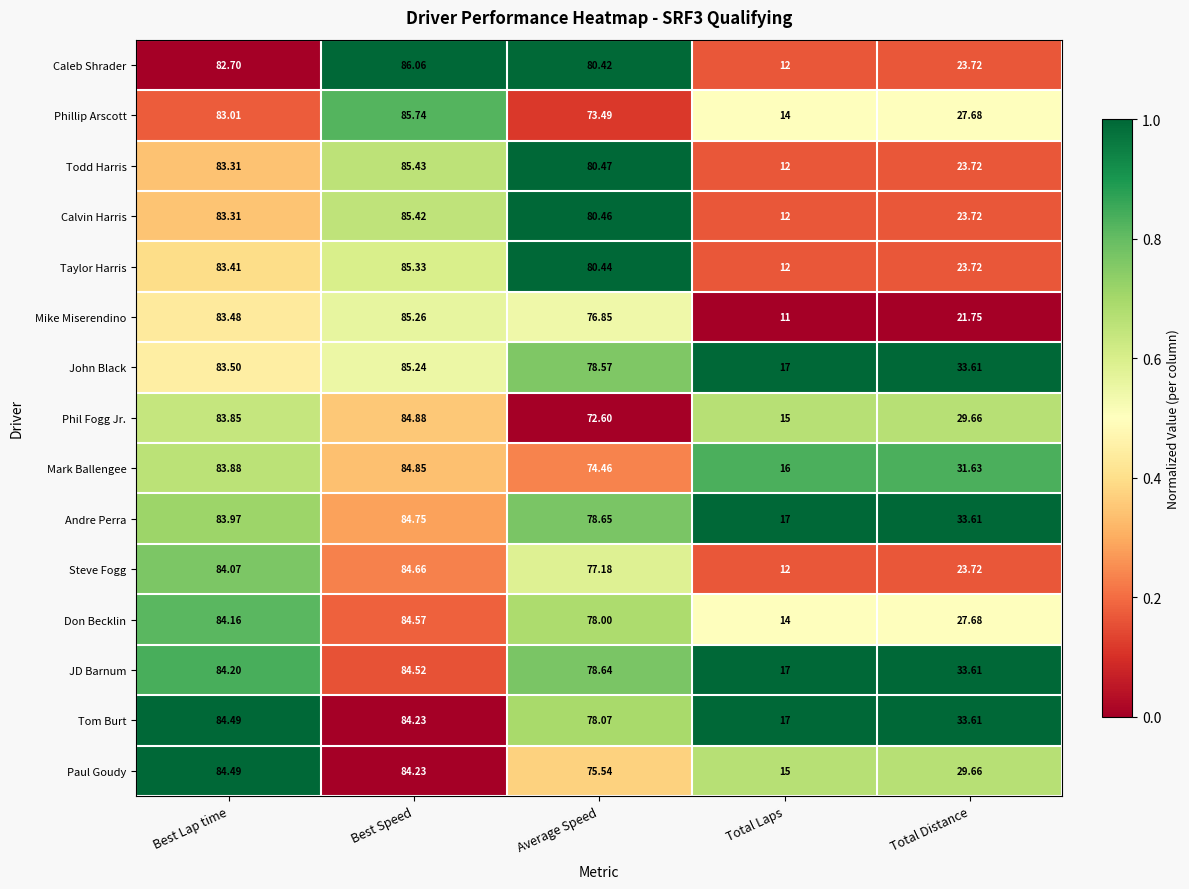

Between Best Speed and Average Speed, which series saw the biggest shift?

Phil Fogg Jr.